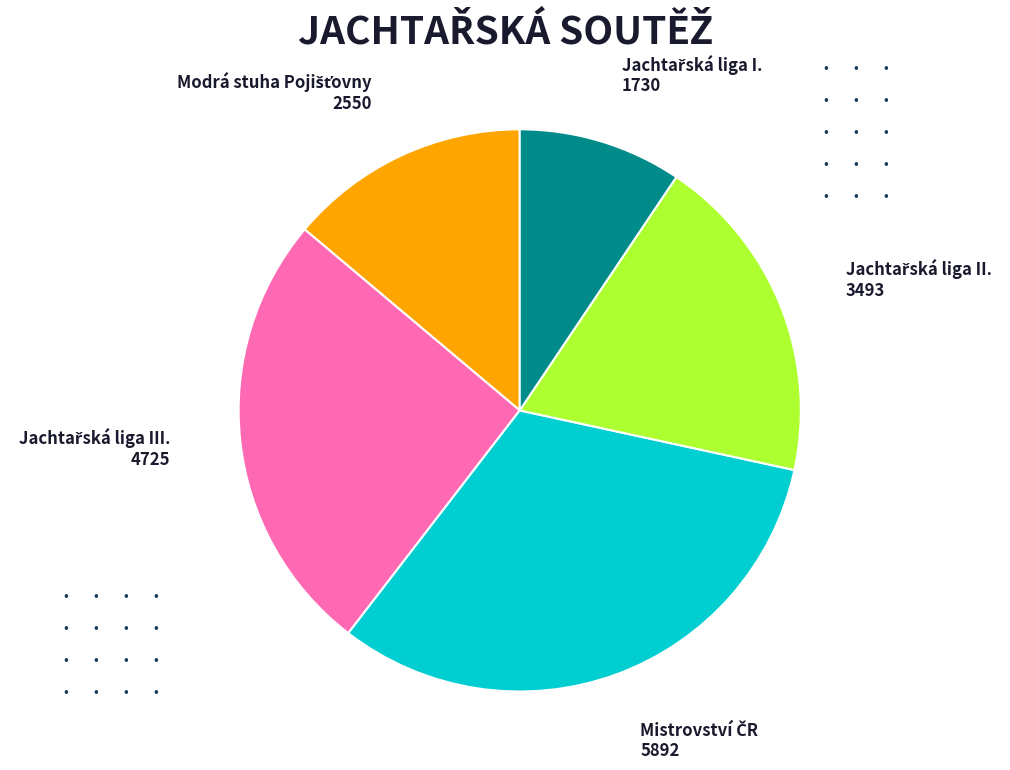

Does any single category account for the majority?

No